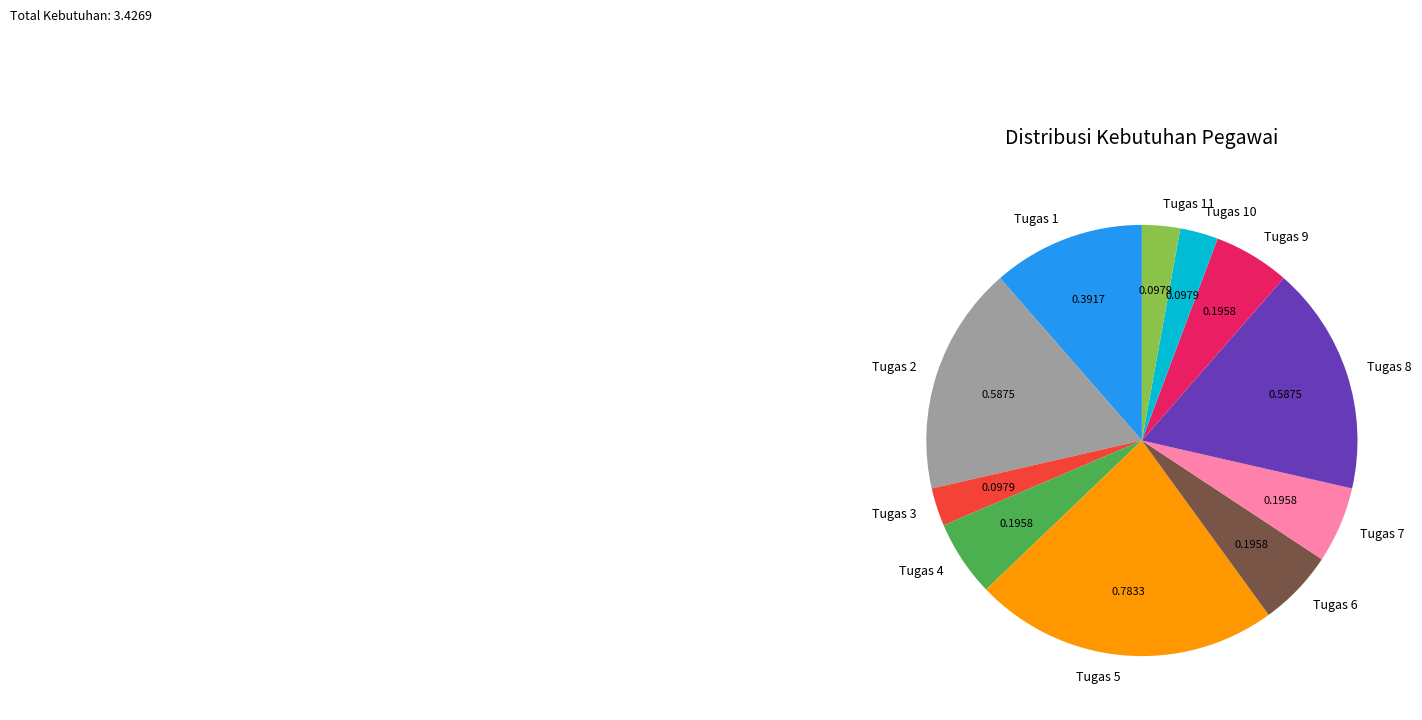

Count the number of slices in the pie.

11